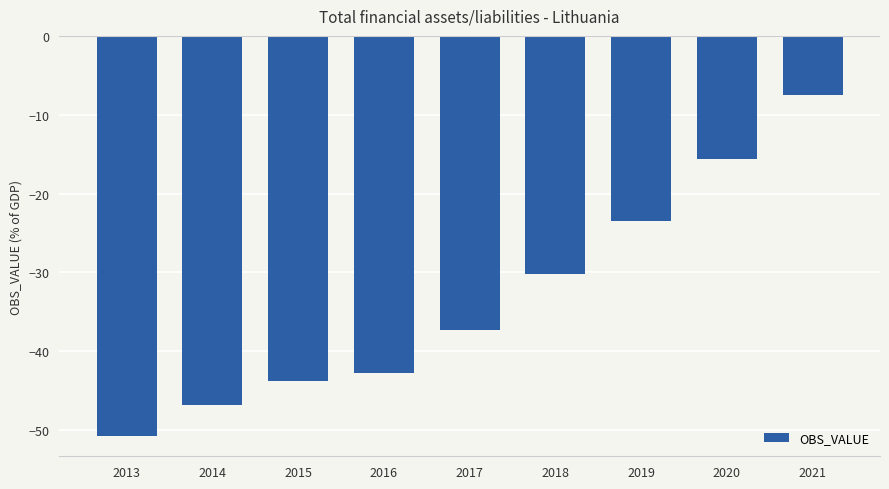

What is the average value?

-33.1